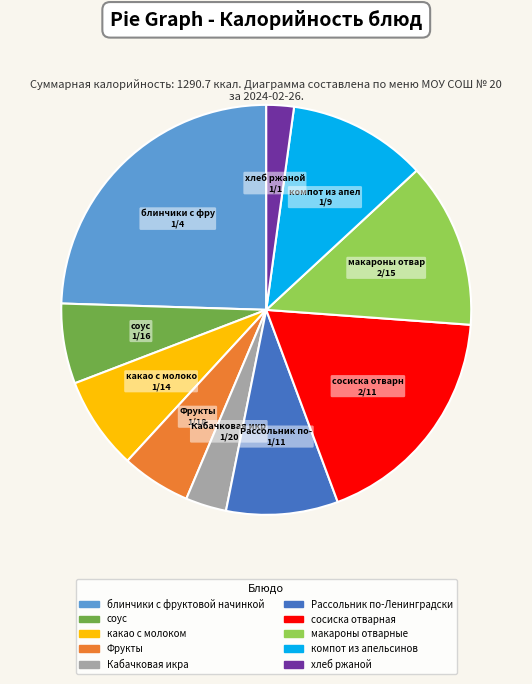

Count the number of slices in the pie.

10